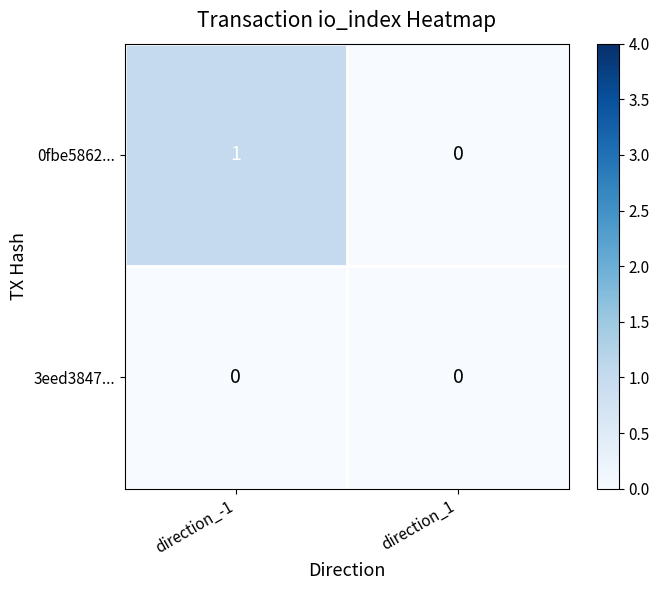

What is the spread (max minus min) of values at direction_-1?

1